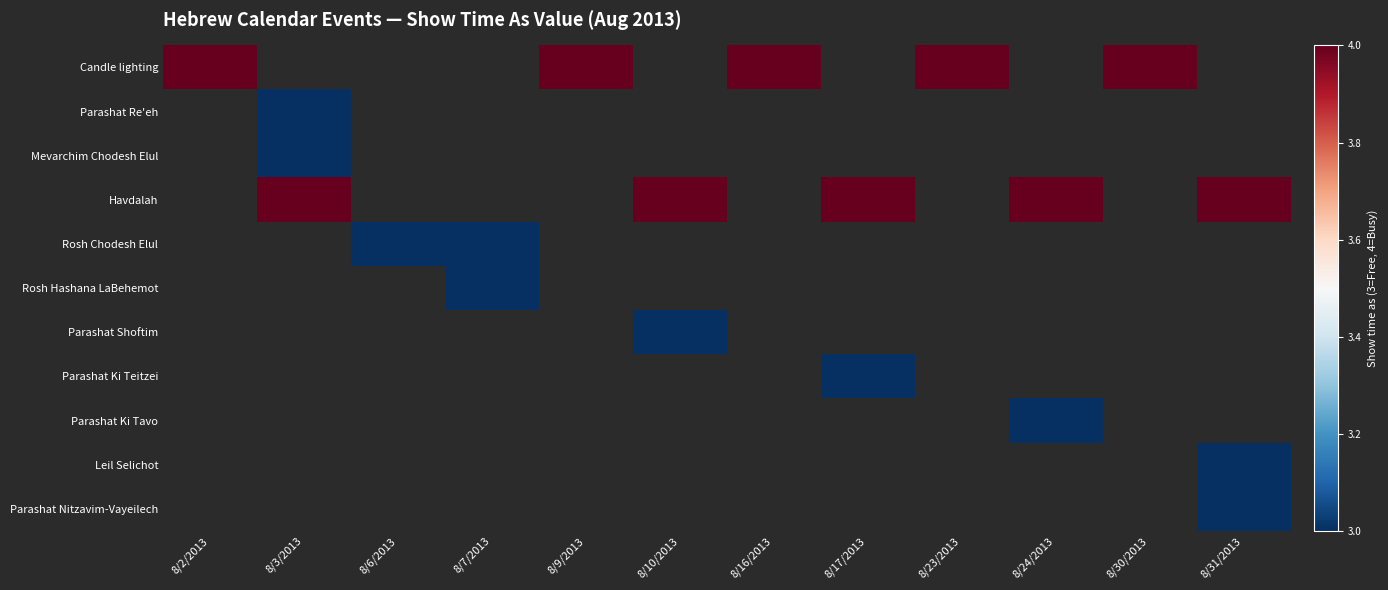

How many series are shown in this chart?

11